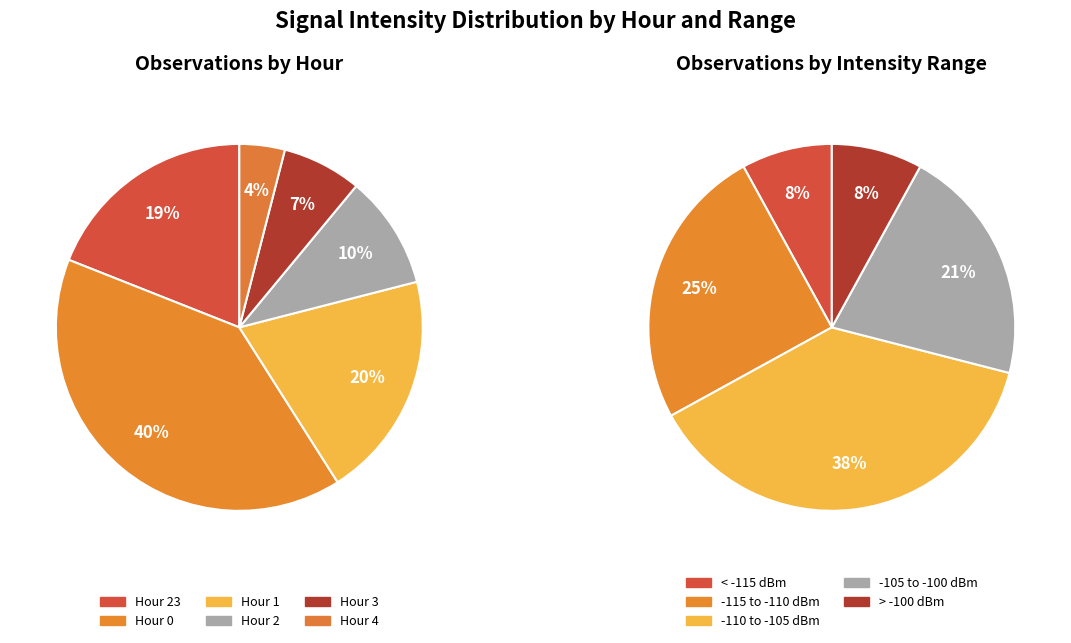

Is it true that 3 is 7% of the pie?

True